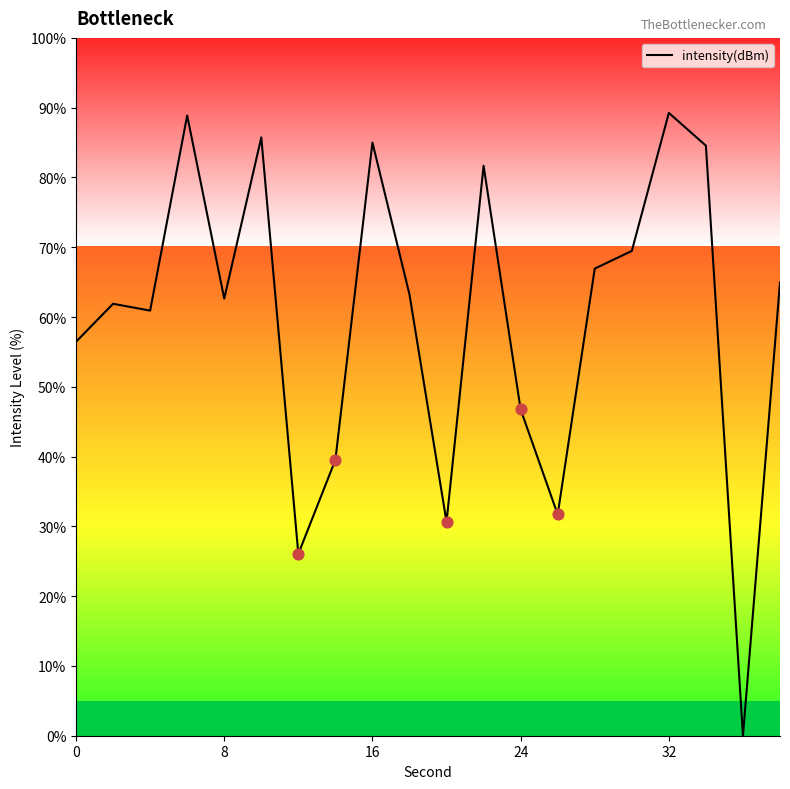

What is the maximum value shown in the chart?

89.3